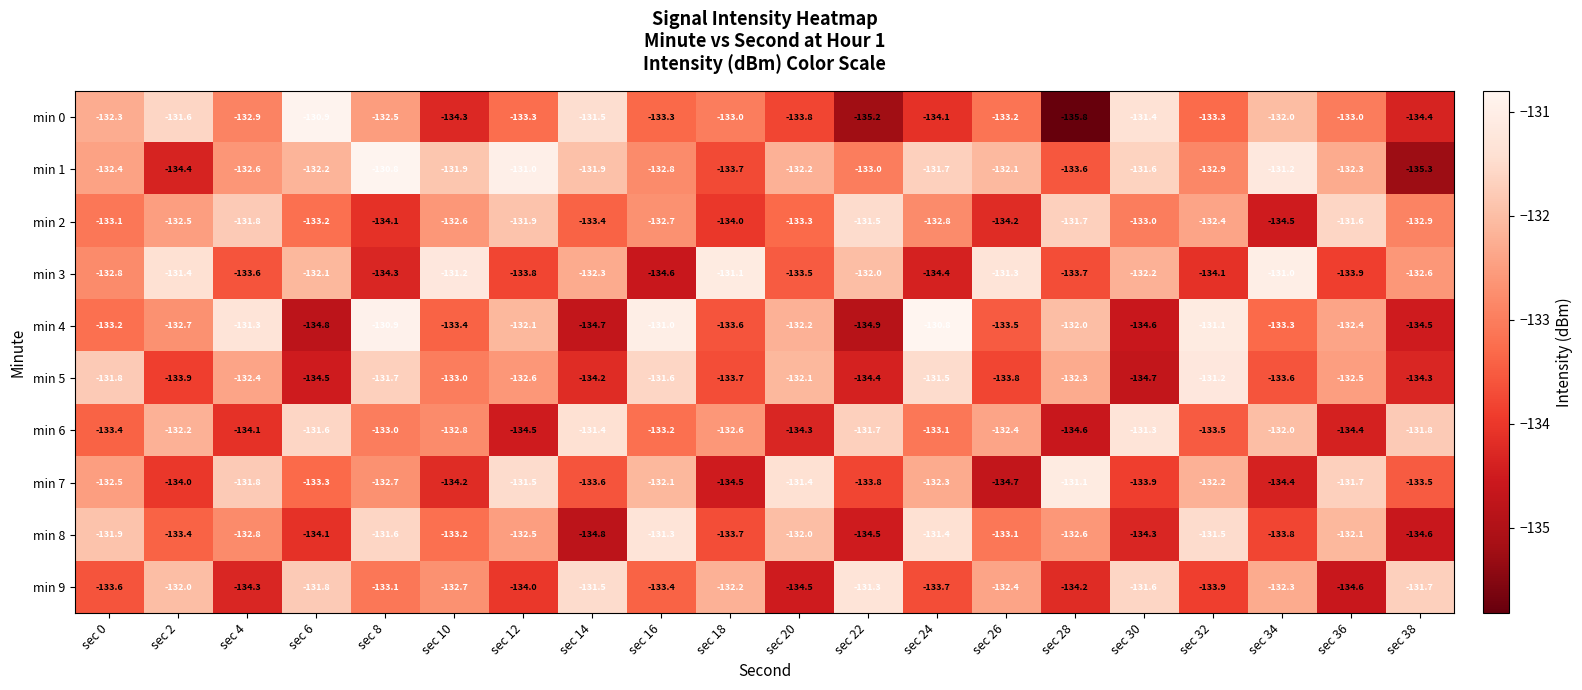

What is the approximate value of min 4 at sec 26?

-133.5